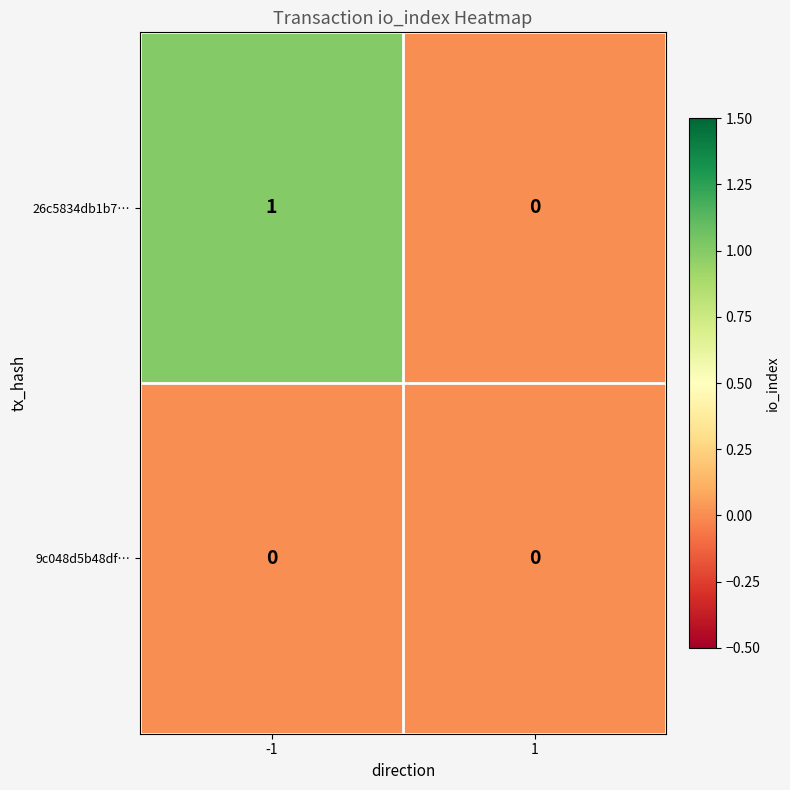

Which series has the widest spread of values?

26c5834db1b7…